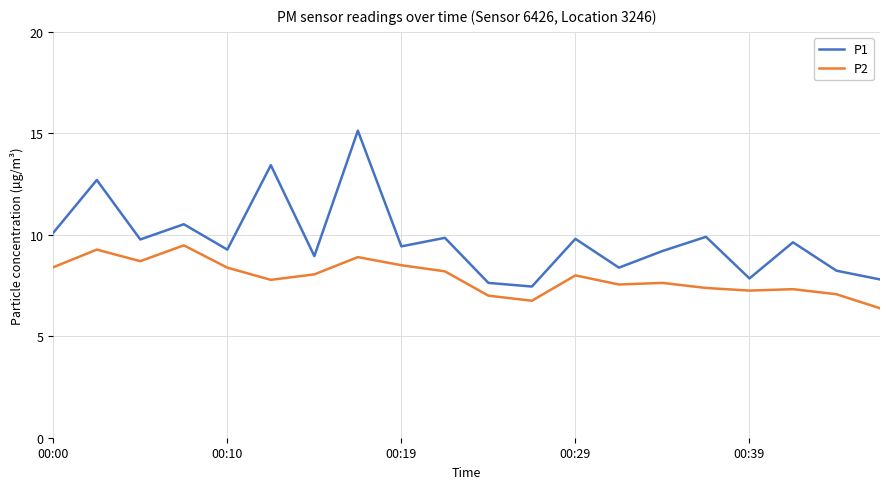

Which series has the largest total across all categories?

P1